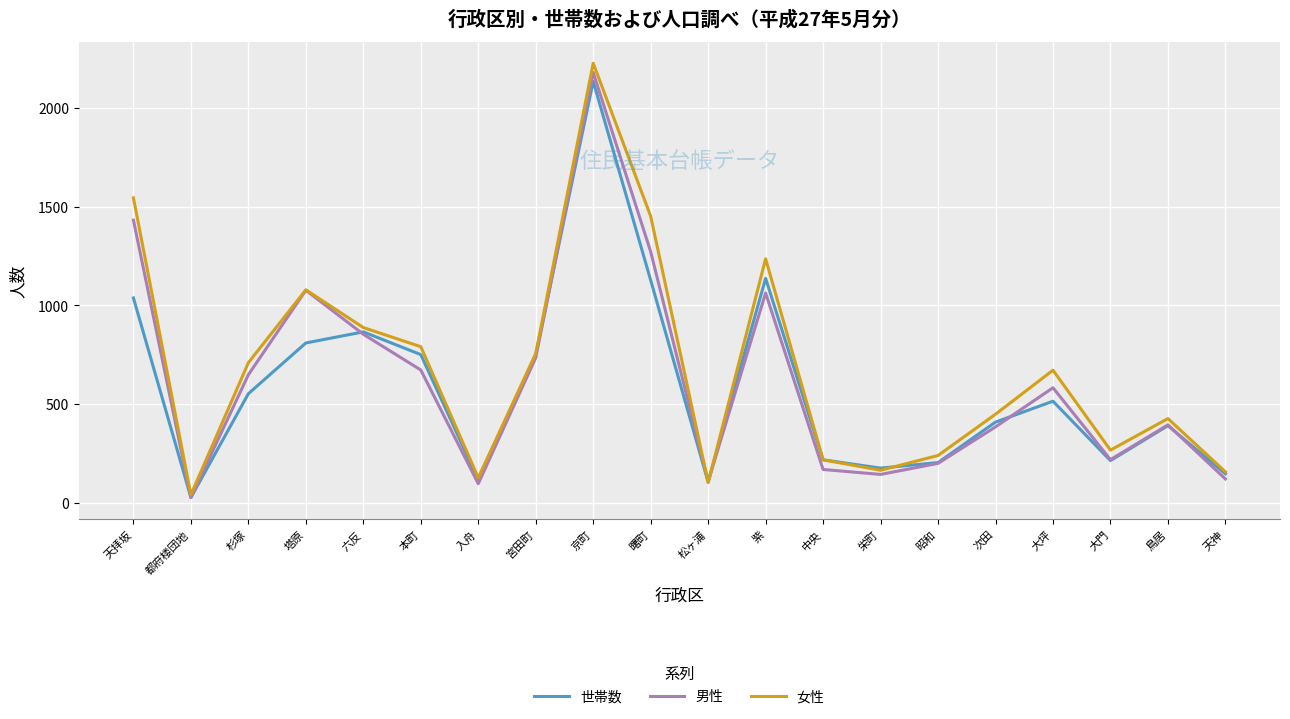

Which series changed the most between 杉塚 and 塔原?

男性